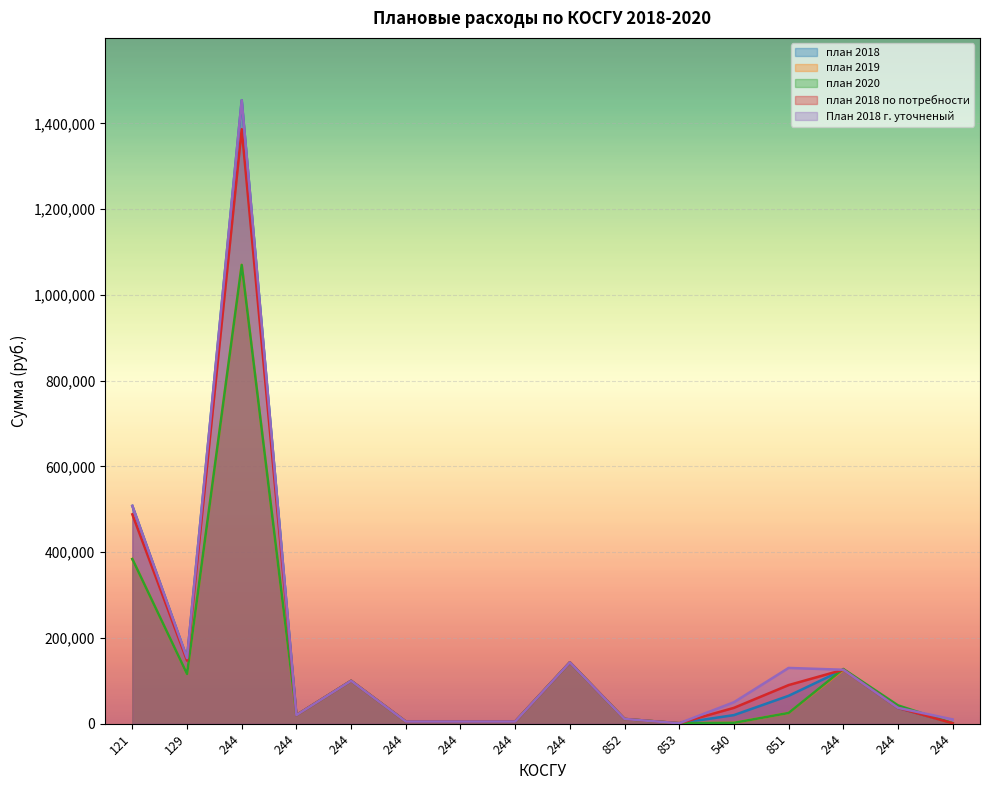

List the series in order of their peak value, highest first.

план 2018, План 2018 г. уточненый, план 2018 по потребности, план 2019, план 2020